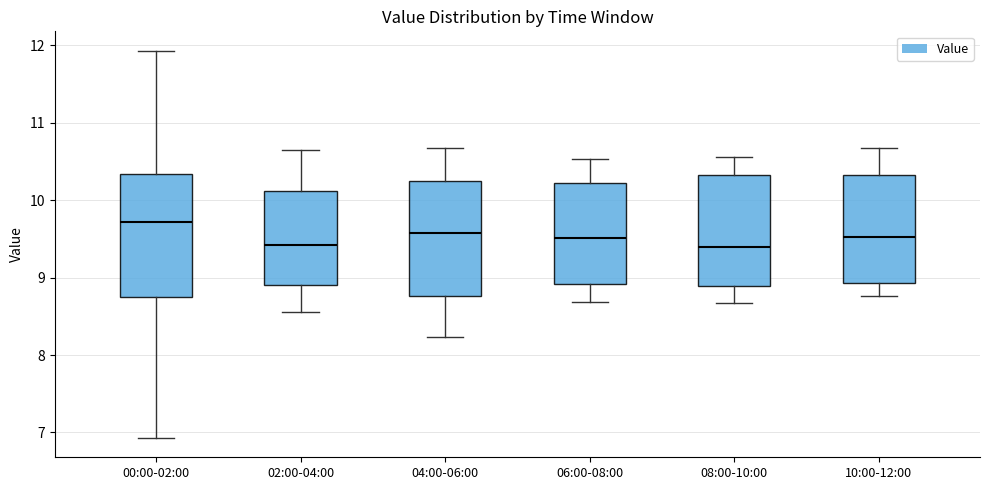

Reading left to right, read every box against the y-axis: the position of its median line, the range the box covers, and the ends of its whiskers. The values are not printed on the chart, so give them approximately, as read against the axis.

00:00-02:00: median 9.7, box 8.7 to 10.3, whiskers 6.9 to 11.9
02:00-04:00: median 9.4, box 8.9 to 10.1, whiskers 8.6 to 10.7
04:00-06:00: median 9.6, box 8.8 to 10.2, whiskers 8.2 to 10.7
06:00-08:00: median 9.5, box 8.9 to 10.2, whiskers 8.7 to 10.5
08:00-10:00: median 9.4, box 8.9 to 10.3, whiskers 8.7 to 10.6
10:00-12:00: median 9.5, box 8.9 to 10.3, whiskers 8.8 to 10.7